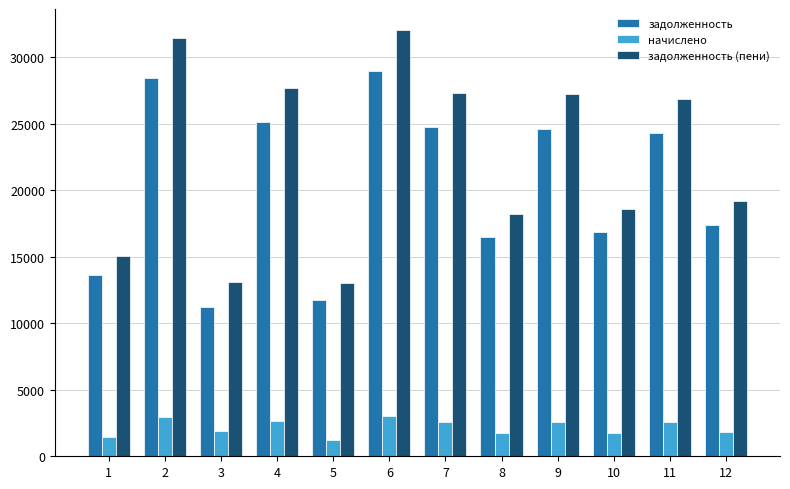

What are all the series names shown in the legend?

задолженность, начислено, задолженность (пени)